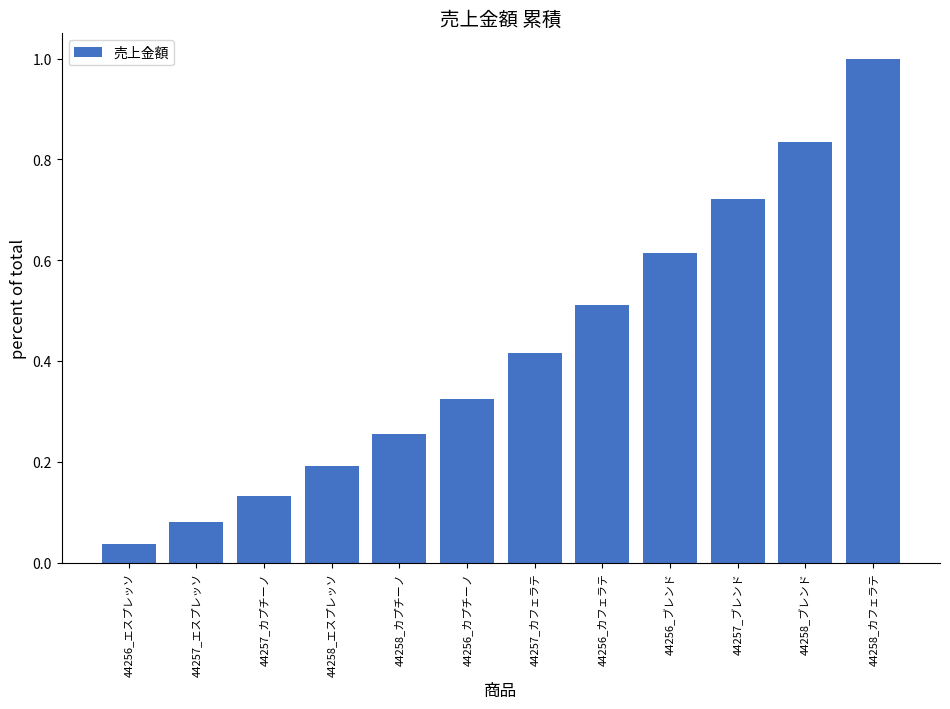

What is the sum of the values at 44257_ブレンド and 44258_ブレンド?

1.6